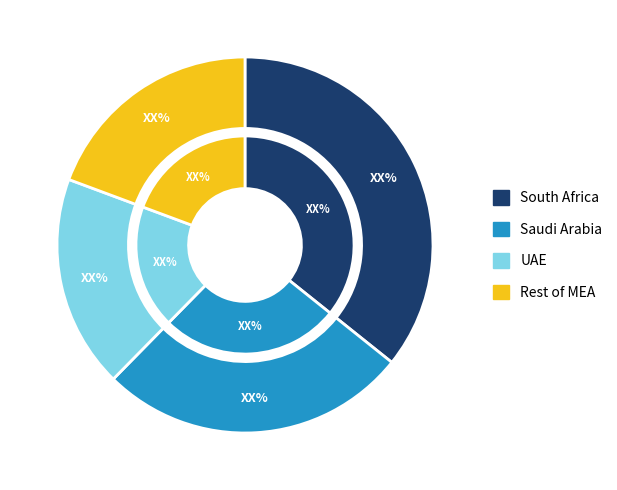

What is the change in value from pct15 to pct85?

-0.4